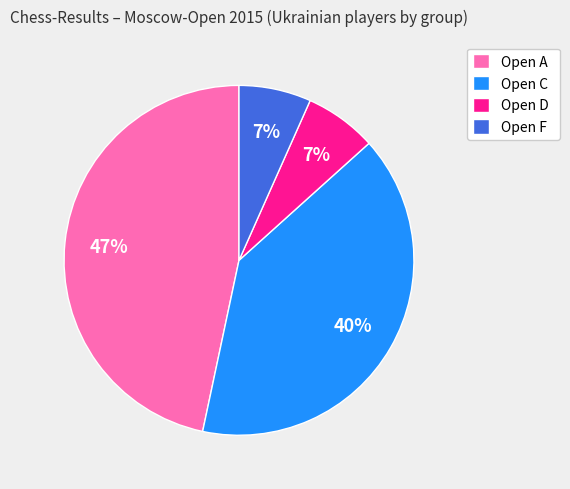

Is there a majority slice in this chart?

No